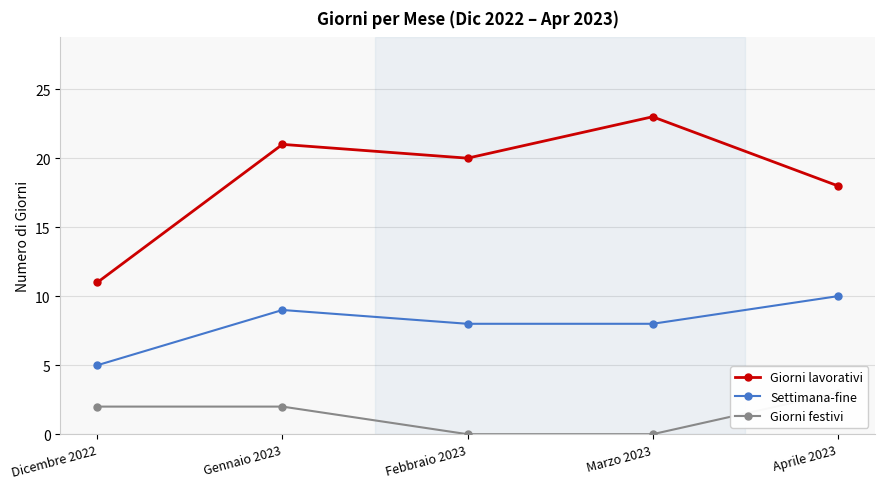

How many values in the Settimana-fine series exceed 8?

2